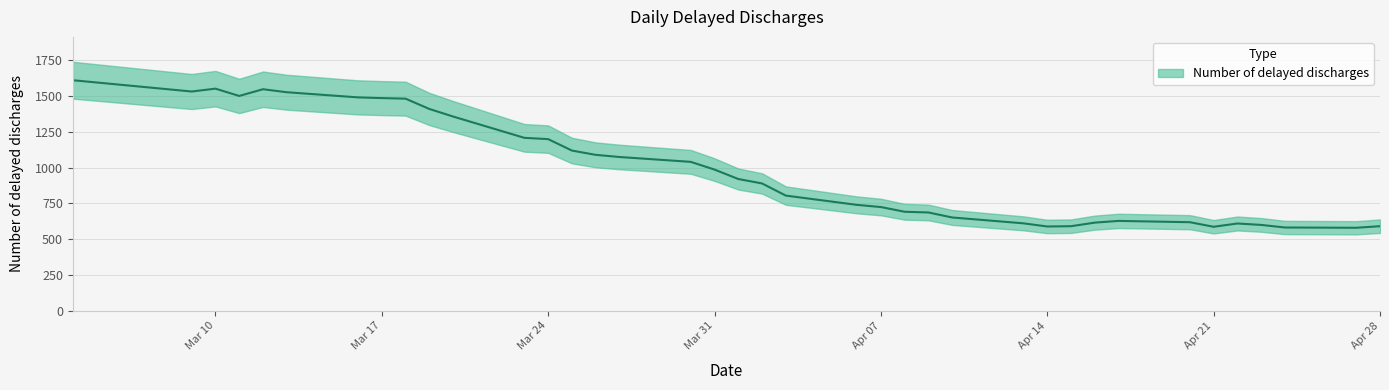

How many lines are shown in the chart?

1